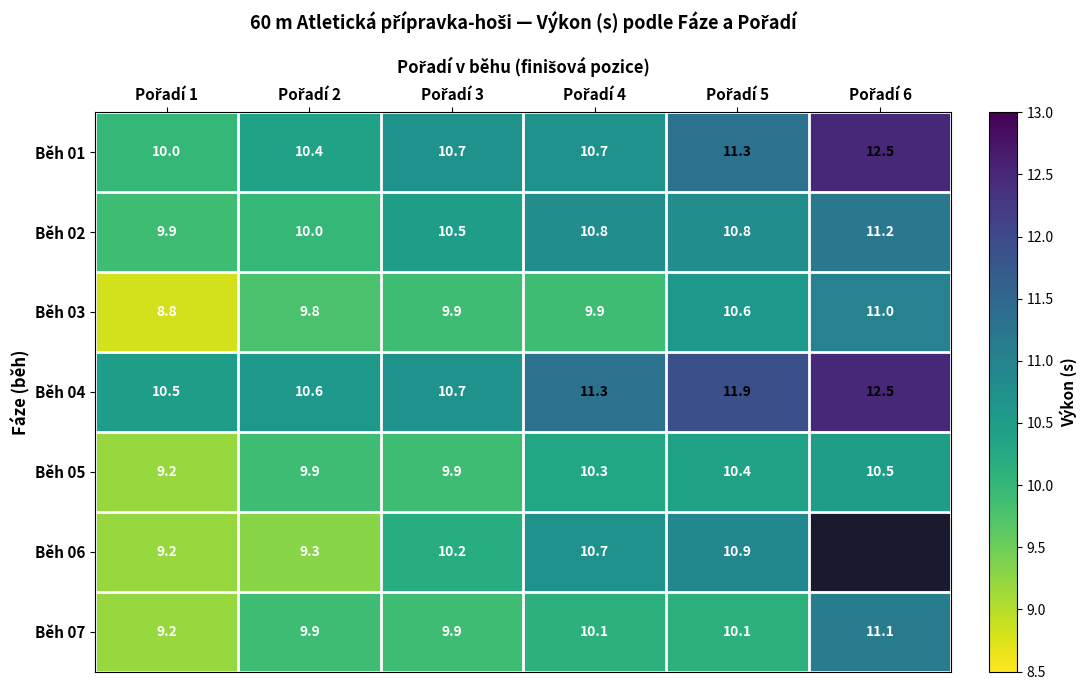

How many data points in Běh 02 are less than 10?

1